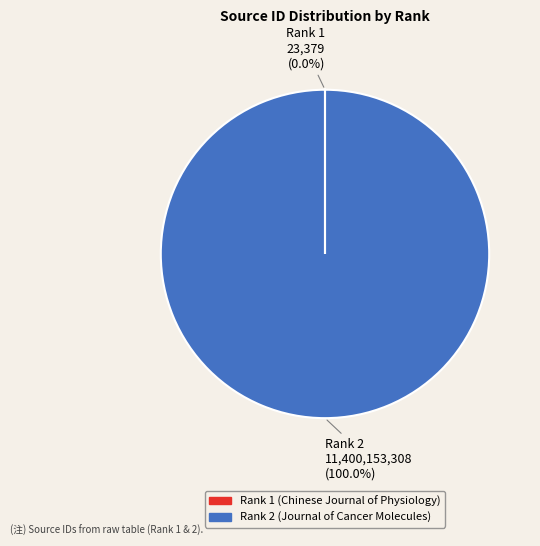

What is the majority slice?

Rank 2 (Journal of Cancer Molecules)